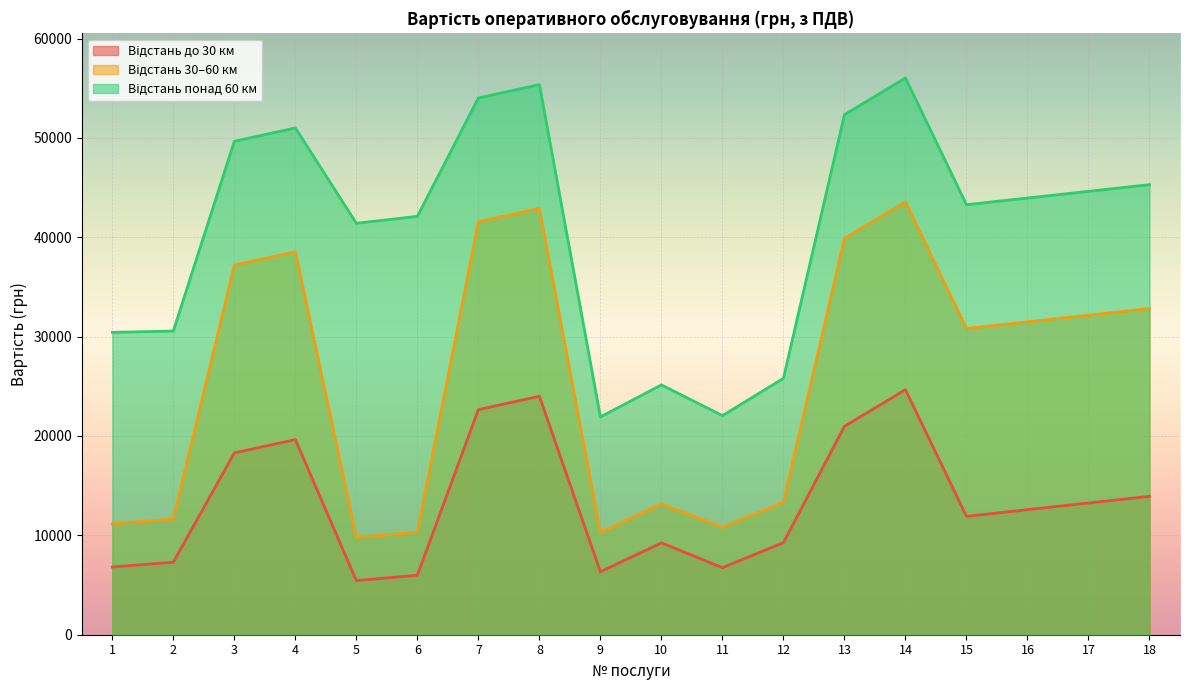

What is the difference between the highest and lowest values at 14?

31364.7